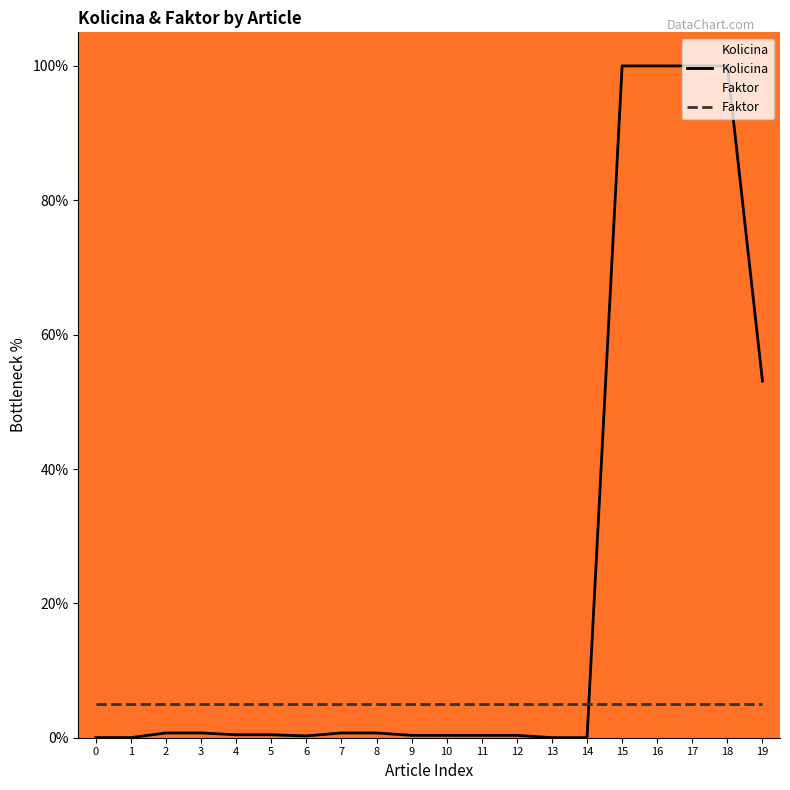

At which category is the sum across all series the highest?

15